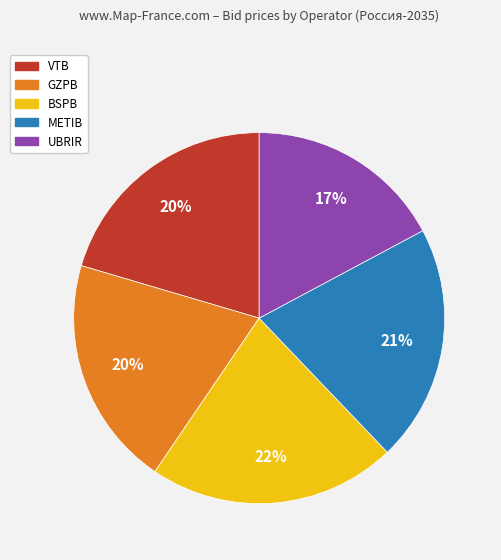

How many slices are in this pie chart?

5